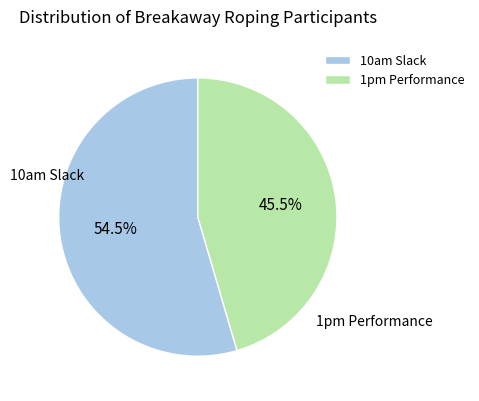

Is the sum of 1pm Performance and 10am Slack greater than half?

Yes